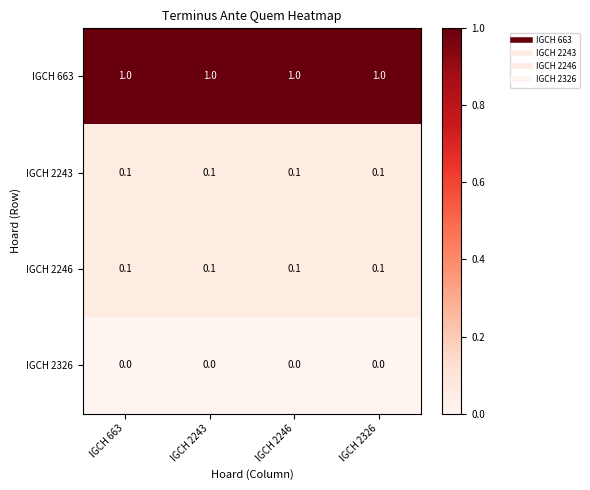

What is the total value across all series at IGCH 2246?

1.2